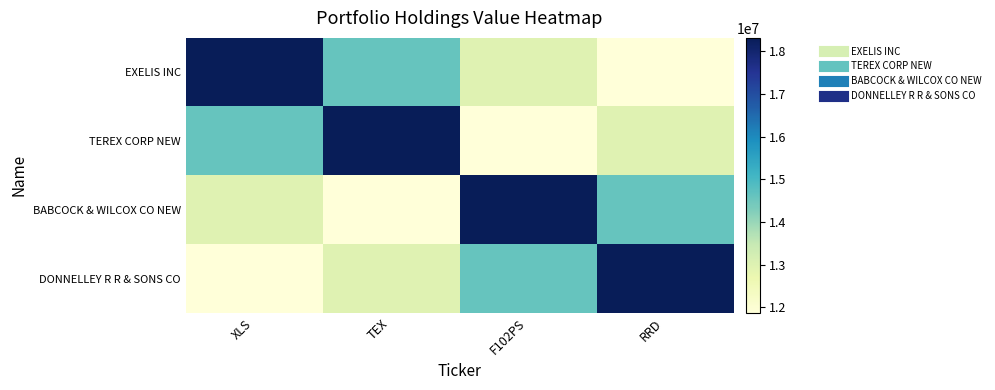

List the series in order of their peak value, highest first.

EXELIS INC, TEREX CORP NEW, BABCOCK & WILCOX CO NEW, DONNELLEY R R & SONS CO